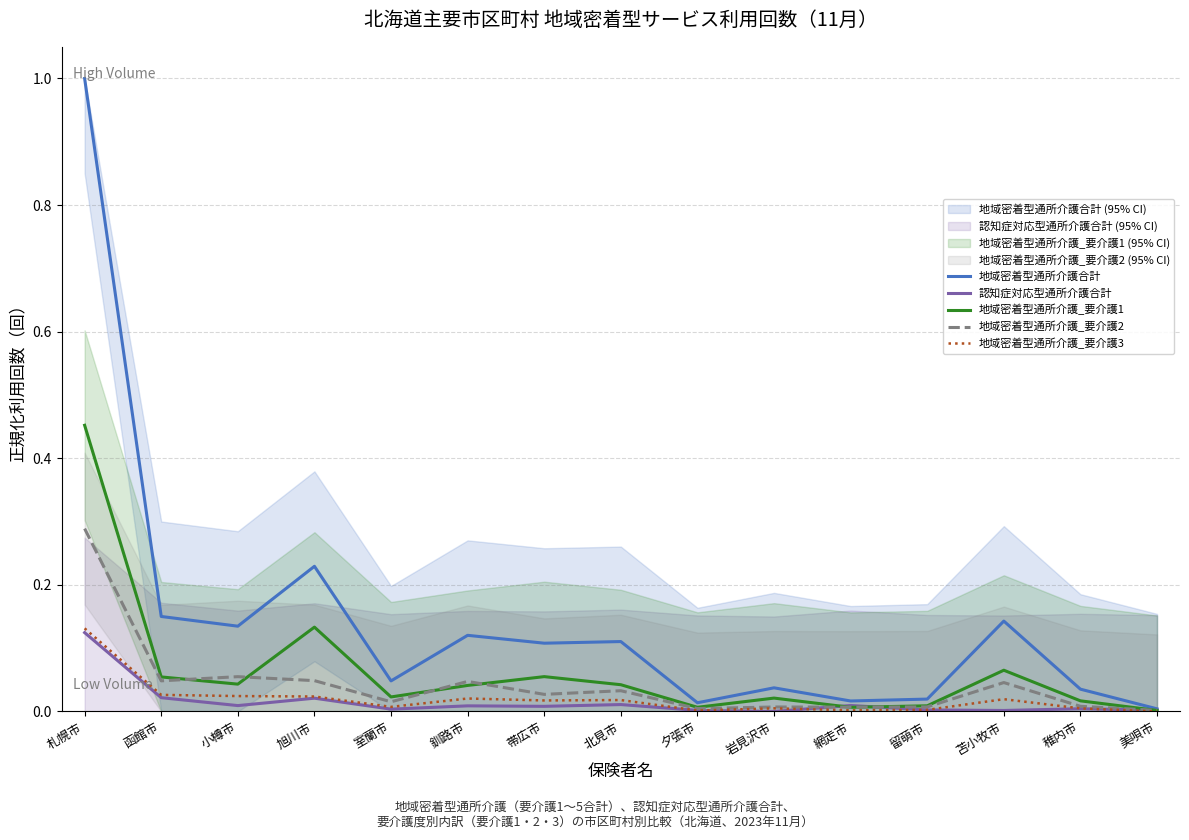

Reading left to right, extract all data points from this chart.

地域密着型通所介護合計: 札幌市=1.0	函館市=0.2	小樽市=0.1	旭川市=0.2	室蘭市=0.0	釧路市=0.1	帯広市=0.1	北見市=0.1	夕張市=0.0	岩見沢市=0.0	網走市=0.0	留萌市=0.0	苫小牧市=0.1	稚内市=0.0	美唄市=0.0
認知症対応型通所介護合計: 札幌市=0.1	函館市=0.0	小樽市=0.0	旭川市=0.0	室蘭市=0.0	釧路市=0.0	帯広市=0.0	北見市=0.0	夕張市=0.0	岩見沢市=0.0	網走市=0.0	留萌市=0.0	苫小牧市=0.0	稚内市=0.0	美唄市=0.0
地域密着型通所介護_要介護1: 札幌市=0.5	函館市=0.1	小樽市=0.0	旭川市=0.1	室蘭市=0.0	釧路市=0.0	帯広市=0.1	北見市=0.0	夕張市=0.0	岩見沢市=0.0	網走市=0.0	留萌市=0.0	苫小牧市=0.1	稚内市=0.0	美唄市=0.0
地域密着型通所介護_要介護2: 札幌市=0.3	函館市=0.0	小樽市=0.1	旭川市=0.0	室蘭市=0.0	釧路市=0.0	帯広市=0.0	北見市=0.0	夕張市=0.0	岩見沢市=0.0	網走市=0.0	留萌市=0.0	苫小牧市=0.0	稚内市=0.0	美唄市=0.0
地域密着型通所介護_要介護3: 札幌市=0.1	函館市=0.0	小樽市=0.0	旭川市=0.0	室蘭市=0.0	釧路市=0.0	帯広市=0.0	北見市=0.0	夕張市=0.0	岩見沢市=0.0	網走市=0.0	留萌市=0.0	苫小牧市=0.0	稚内市=0.0	美唄市=0.0